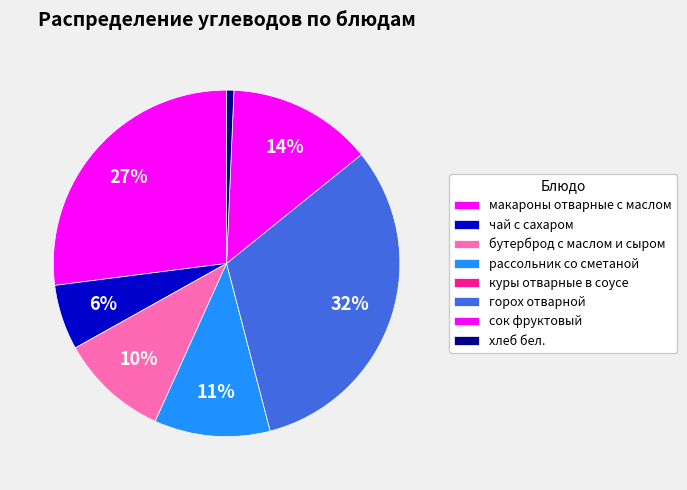

The горох отварной slice represents 23% of the pie. True or false?

False